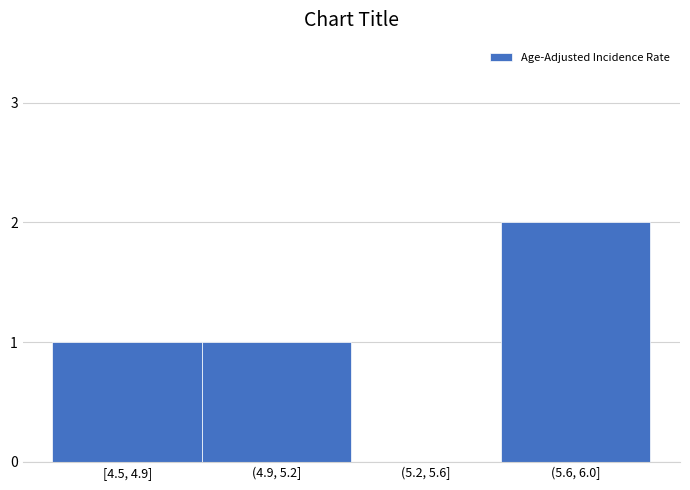

Reading left to right, what are all the values shown in this chart?

[4.5, 4.9]=1	(4.9, 5.2]=1	(5.2, 5.6]=0	(5.6, 6.0]=2